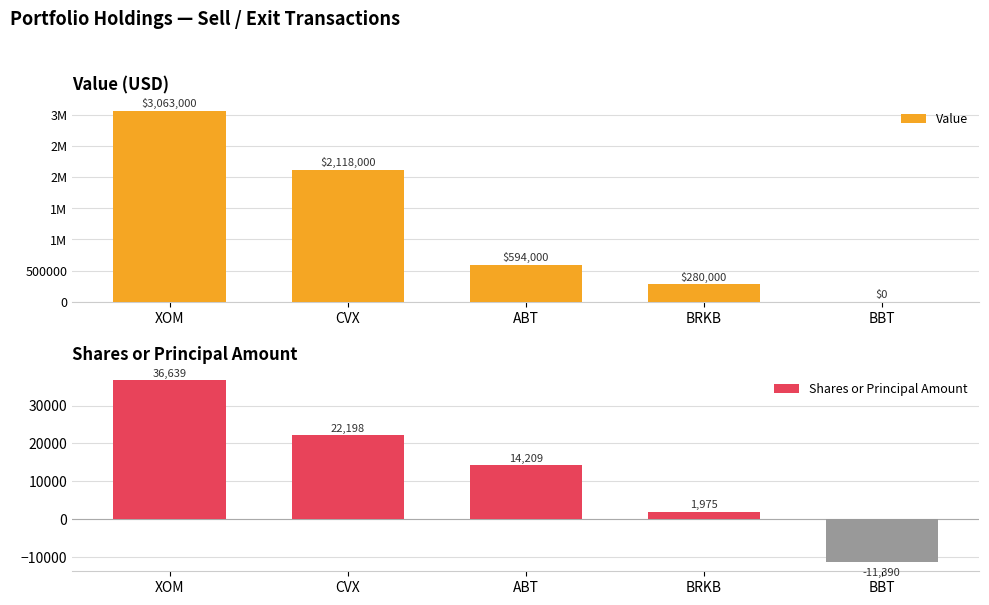

How many data points in Shares or Principal Amount are above 14209?

2